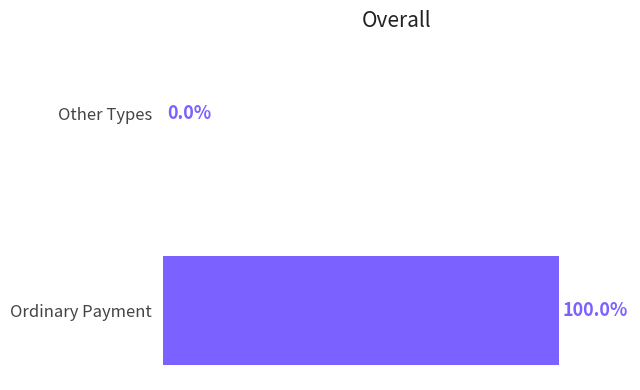

Which category has the highest value across all series?

Ordinary Payment